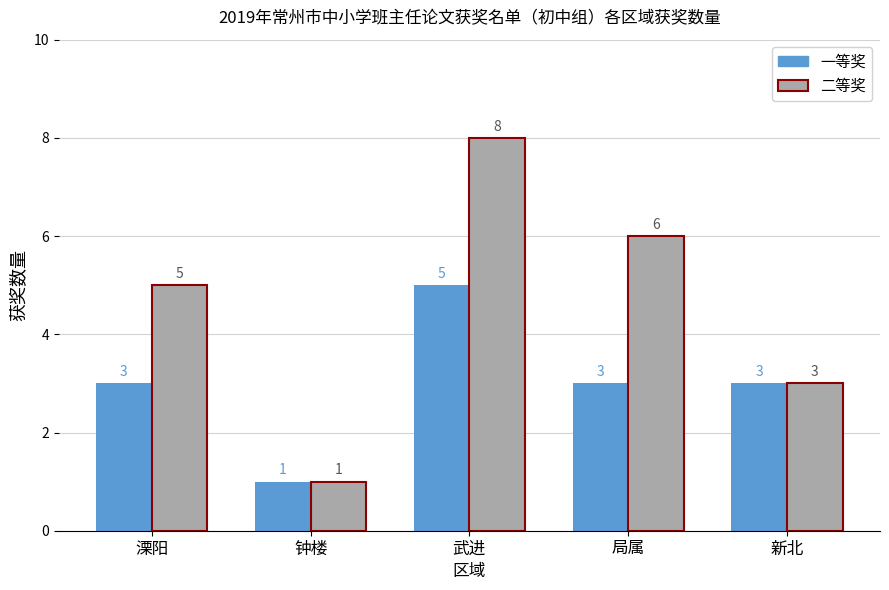

Reading left to right, transcribe all the data shown in this chart.

一等奖: 3	1	5	3	3
二等奖: 5	1	8	6	3